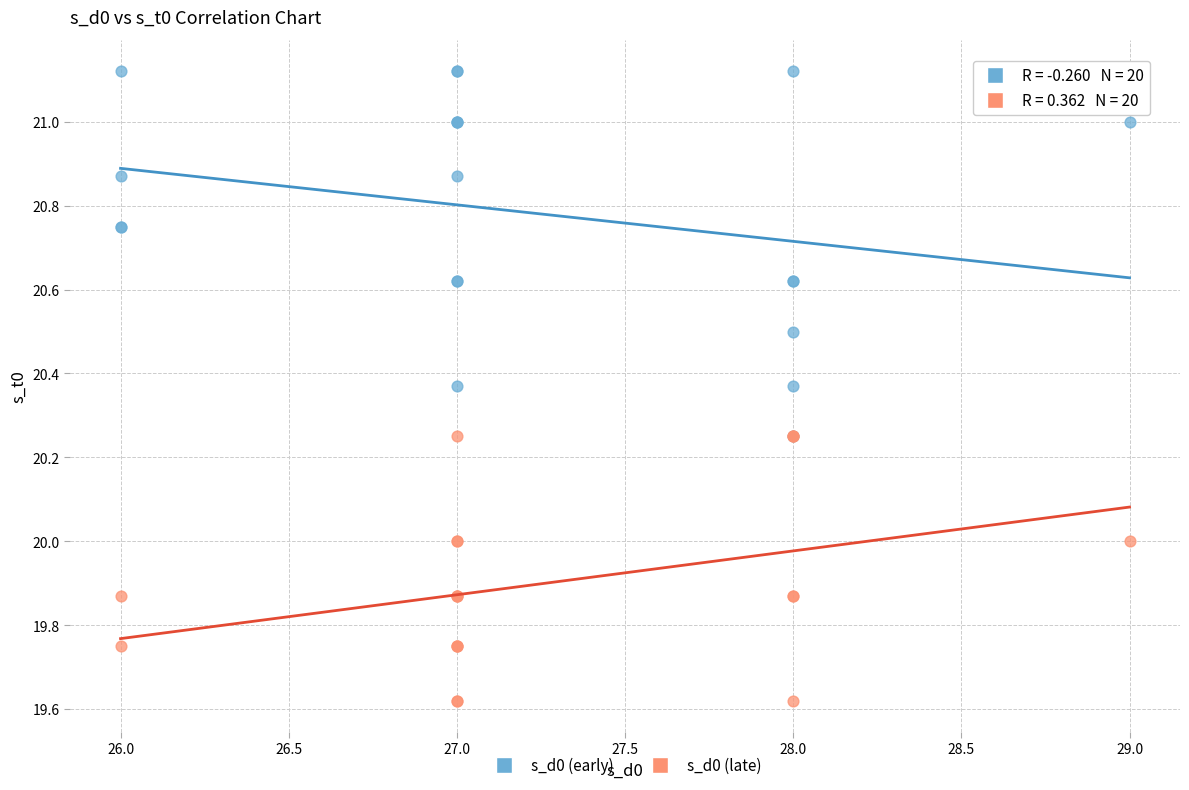

Which series contains the highest Y value?

s_d0 (early)